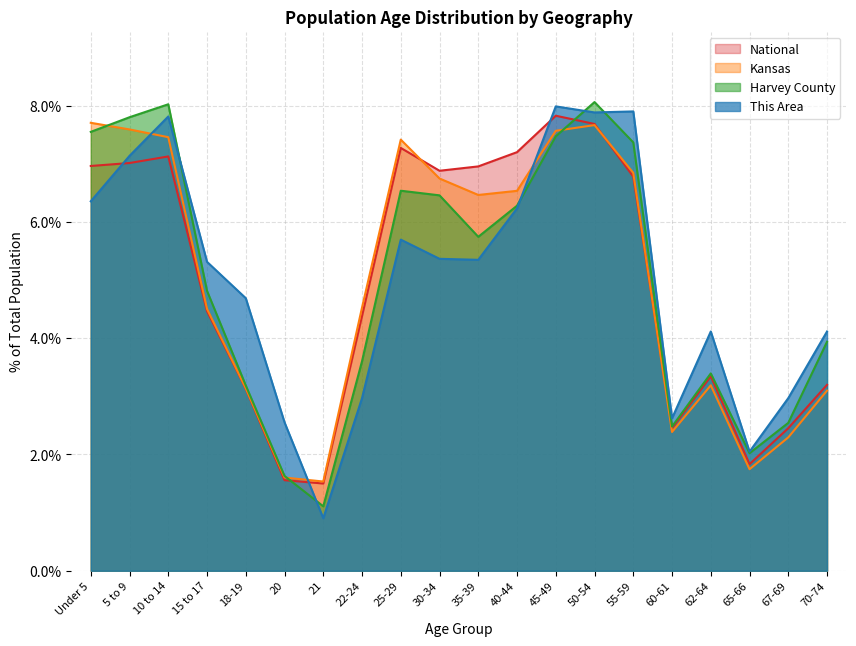

True or false: Kansas has more than 2 points higher than both neighbors.

True